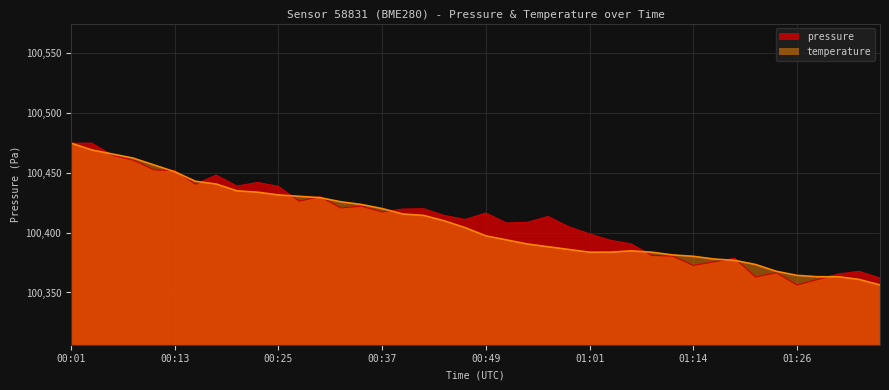

What is the sum of all pressure values?

4016435.7